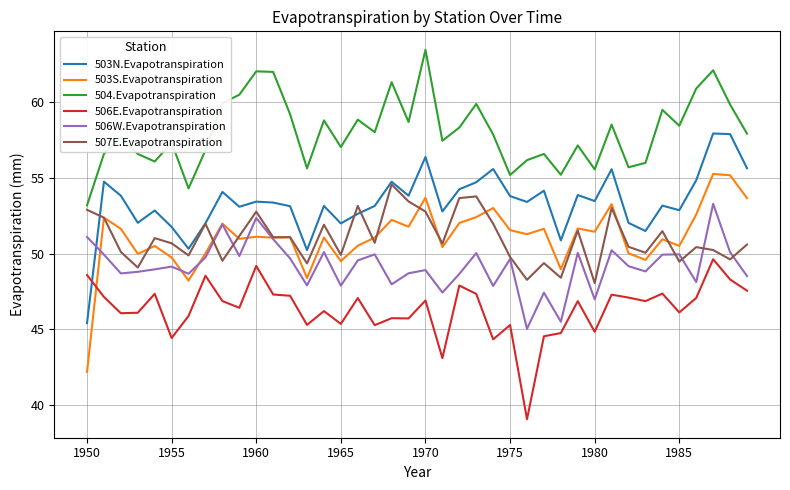

Count the number of data series in this chart.

6